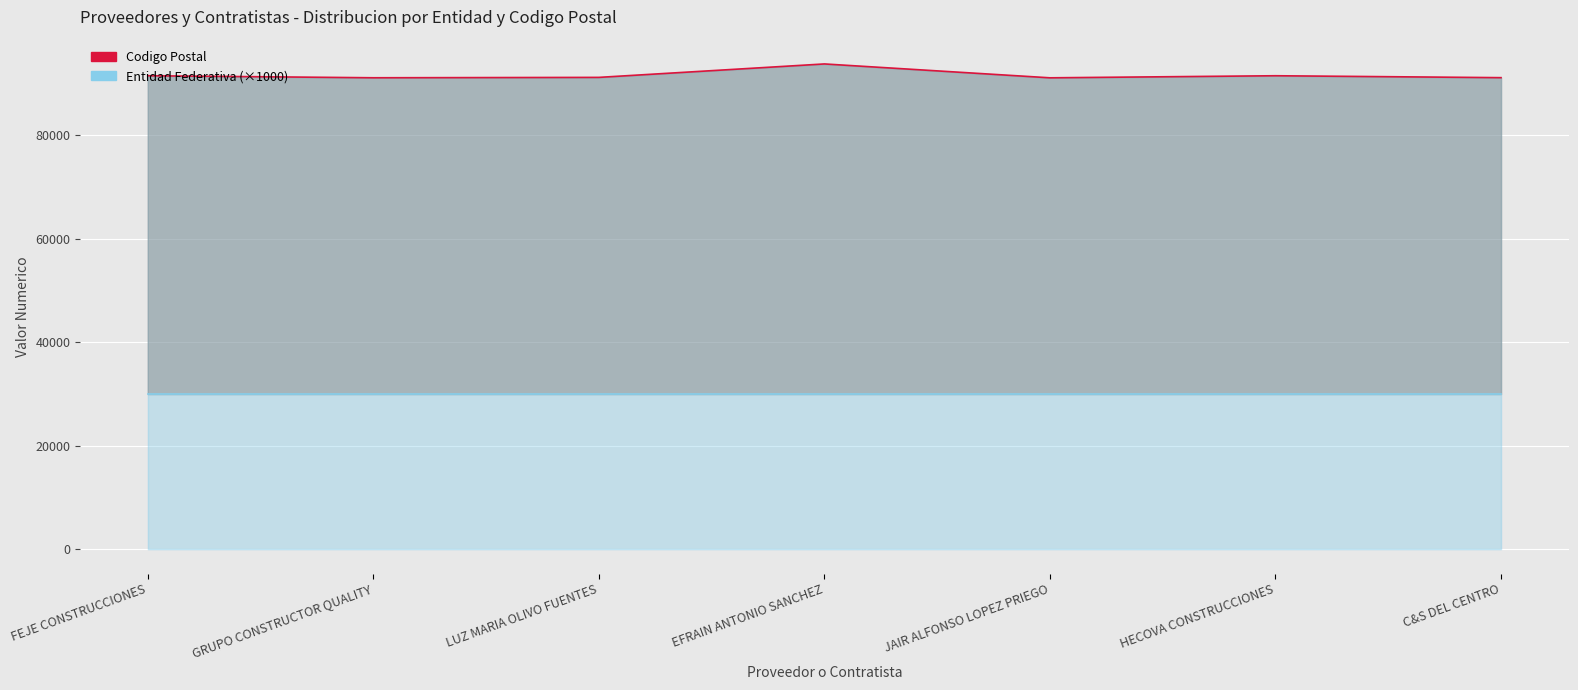

Is the value of Codigo Postal at GRUPO CONSTRUCTOR QUALITY greater than the value of Entidad Federativa (×1000) at EFRAIN ANTONIO SANCHEZ?

Yes